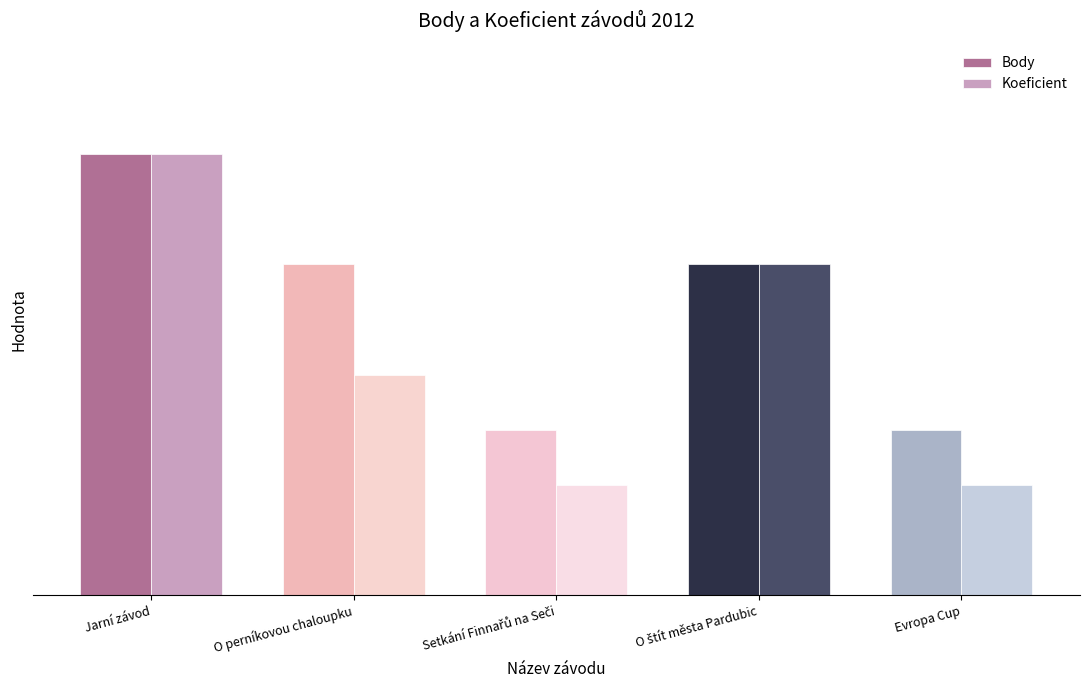

What value does the Body series have at O perníkovou chaloupku?

3.0